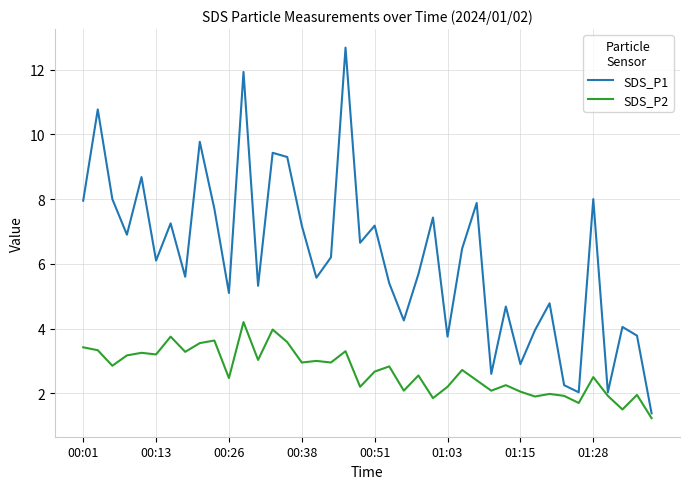

What are all the series names shown in the legend?

SDS_P1, SDS_P2